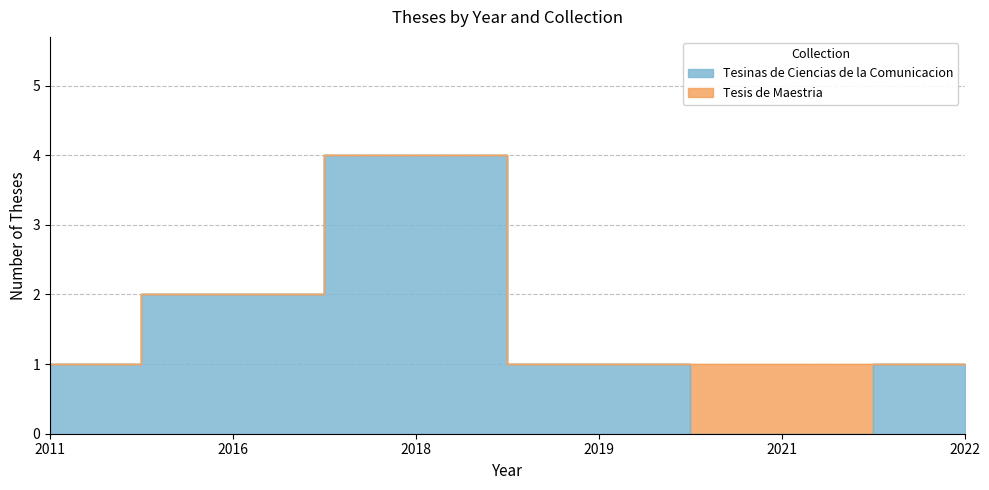

What is the value of the 1st point from the left?

1